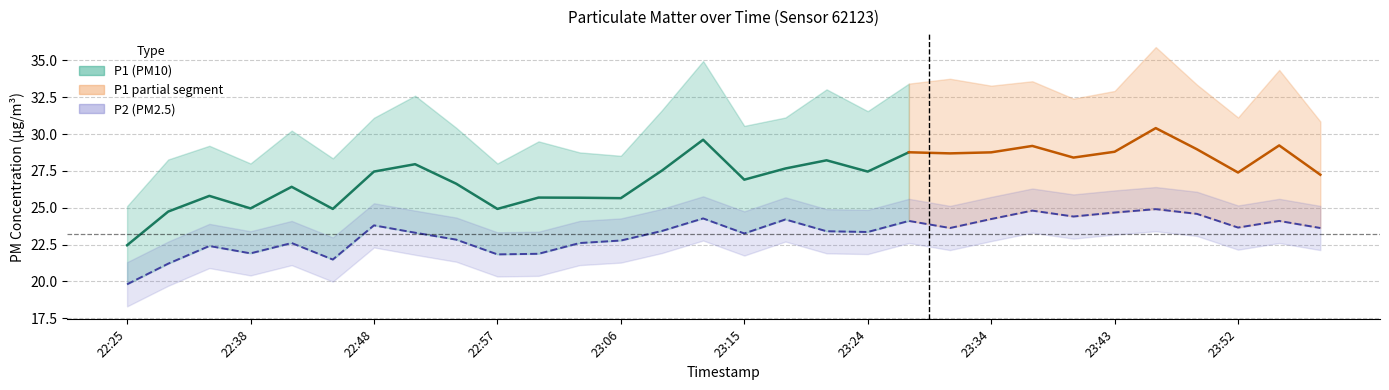

Approximately how many times larger is the value at 23:12 compared to 22:45?

1.1